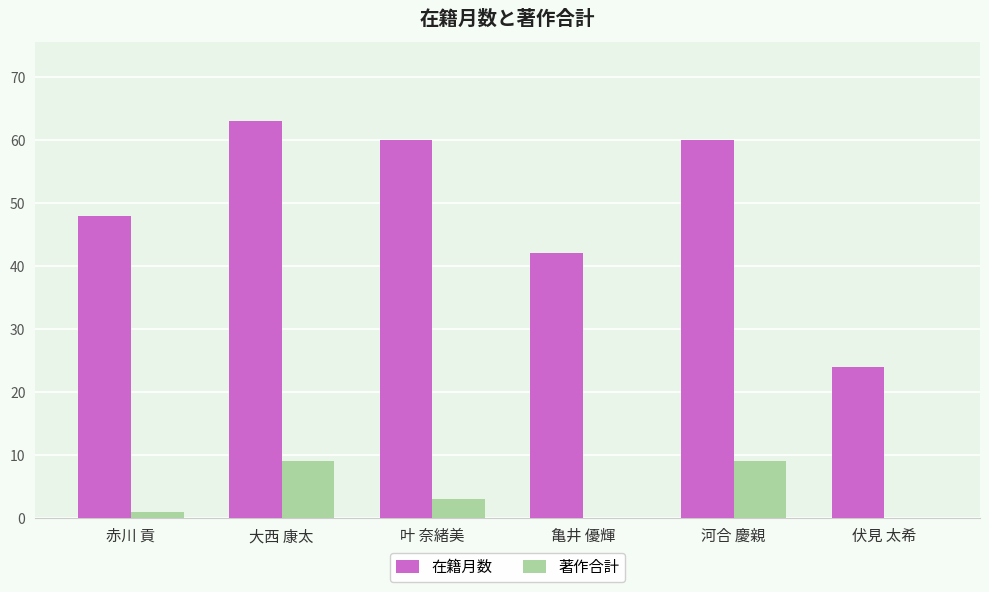

Between 大西 康太 and 亀井 優輝, which series saw the biggest shift?

在籍月数